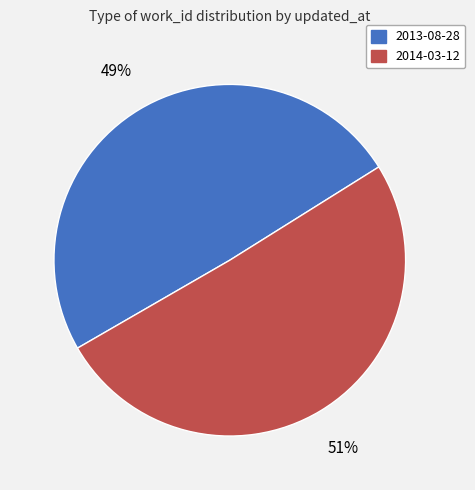

What is the largest slice in the pie chart?

2014-03-12